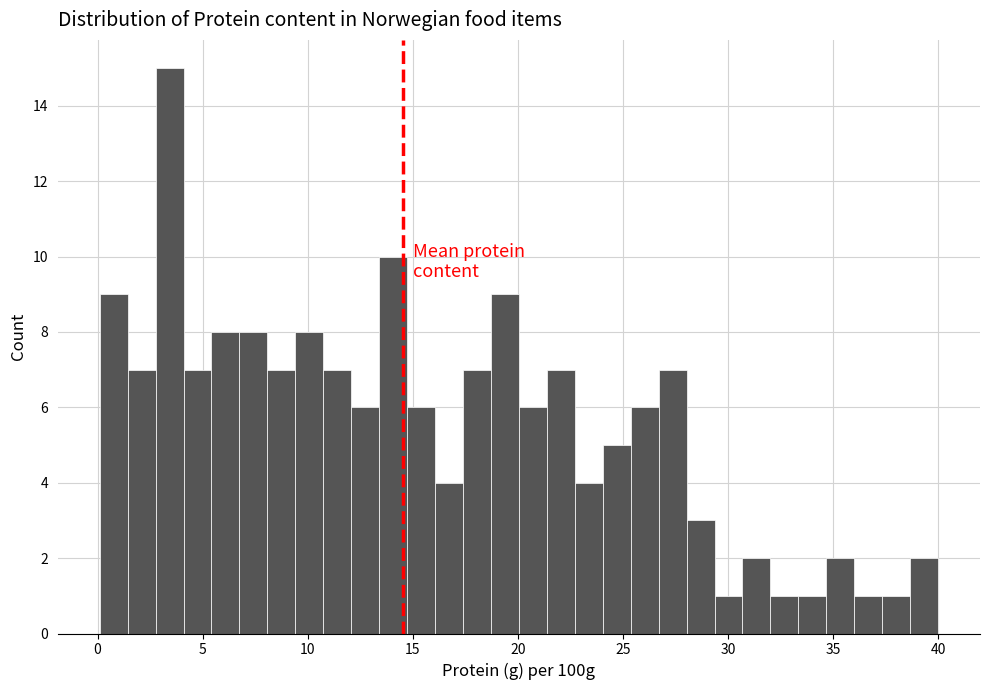

Around what value on the x-axis is the tallest bar? Give the approximate position of its centre, as read against the axis.

3.5